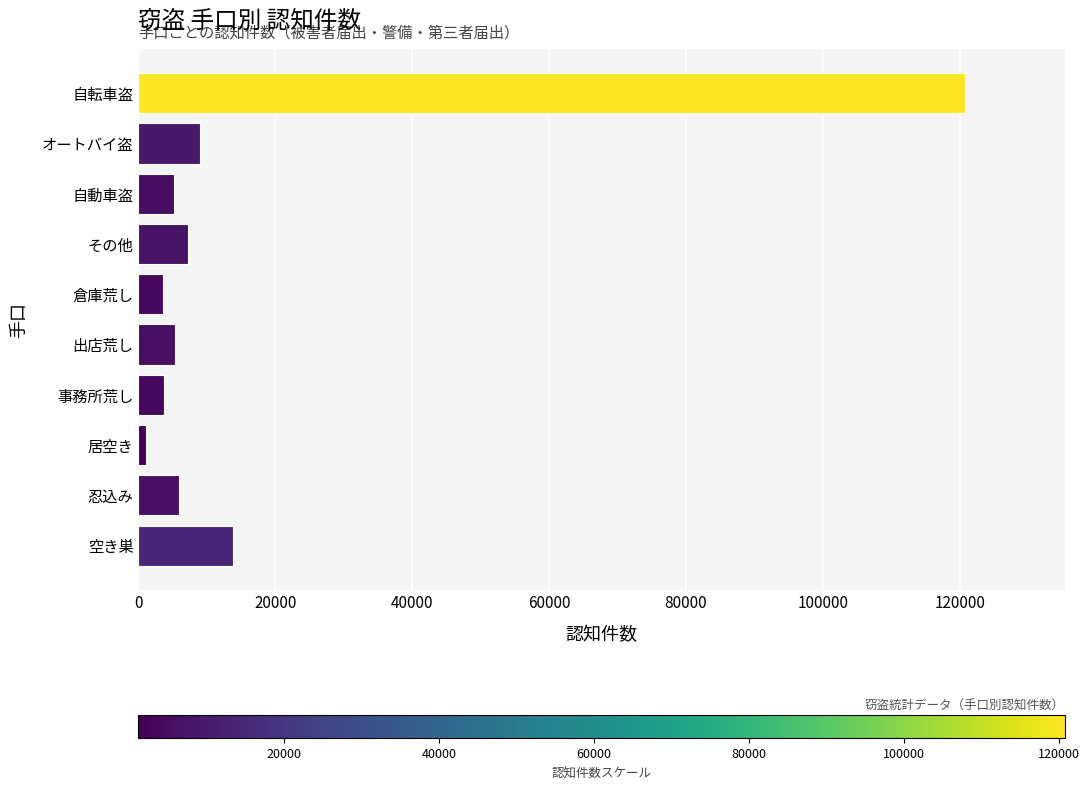

Between 居空き and その他, which is larger?

その他